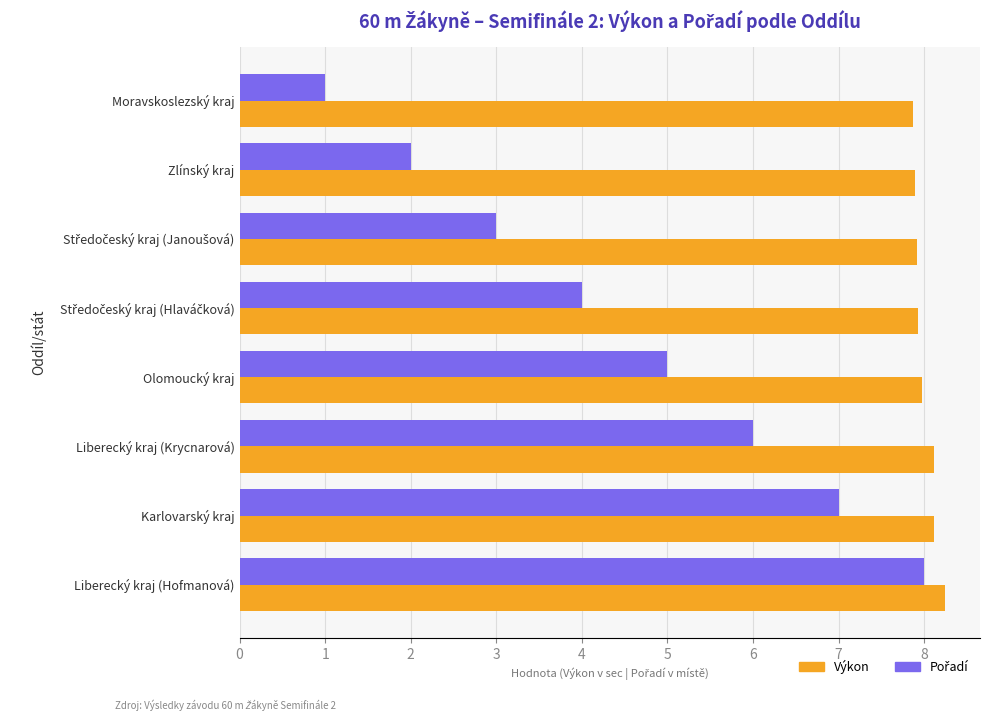

Which category has the lowest value across all series?

Moravskoslezský kraj